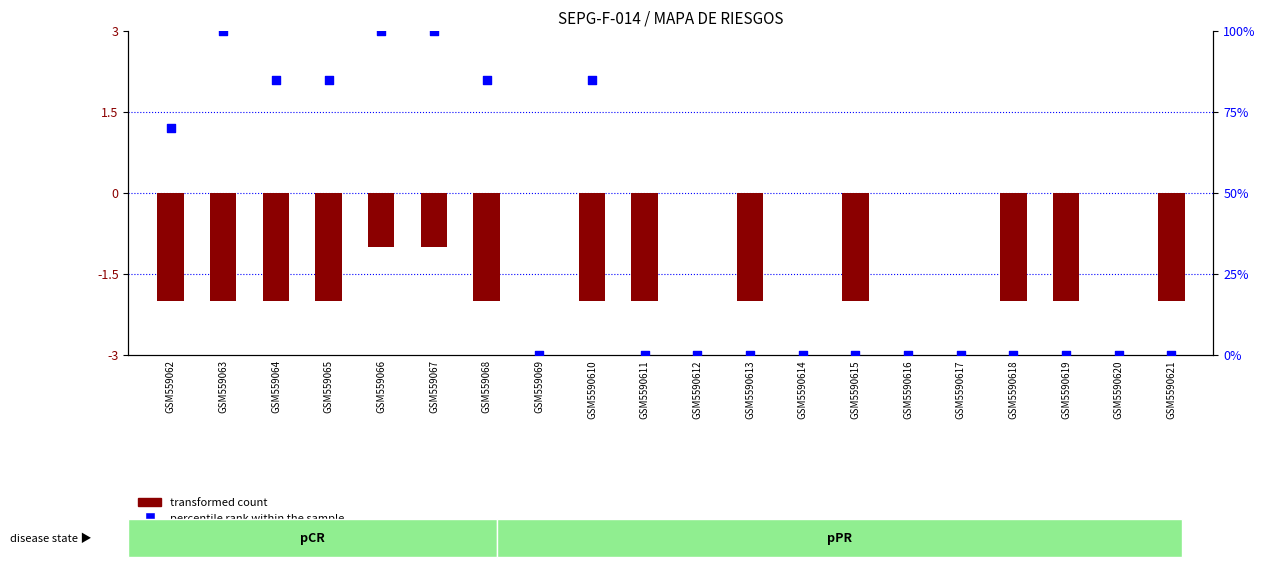

Which series has the widest spread of Y values?

percentile rank within the sample